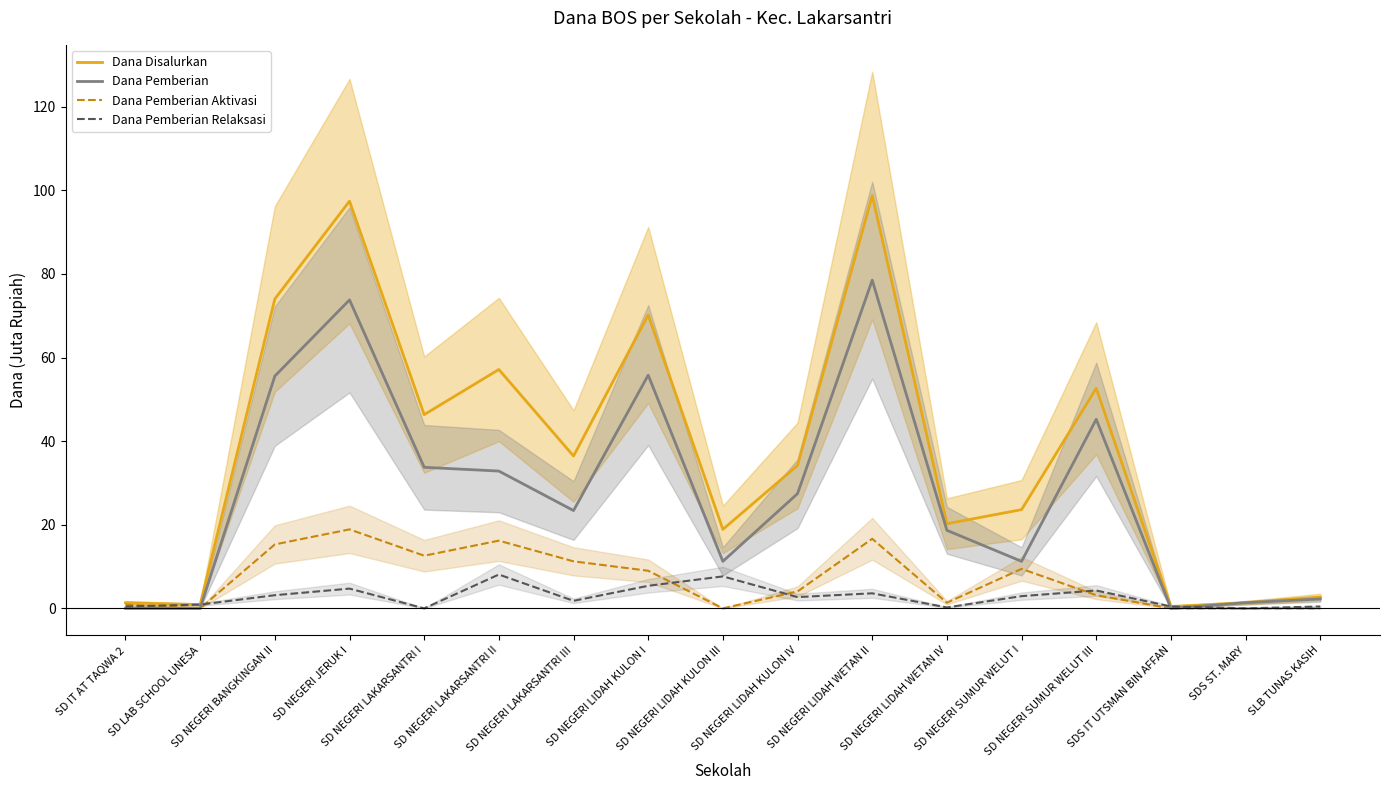

What are all the series names shown in the legend?

Dana Disalurkan, Dana Pemberian, Dana Pemberian Aktivasi, Dana Pemberian Relaksasi